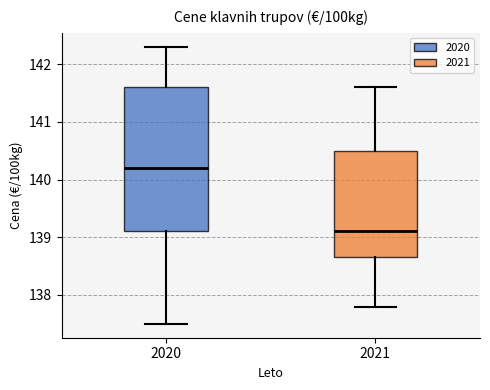

Reading left to right, read every box against the y-axis: the position of its median line, the range the box covers, and the ends of its whiskers. The values are not printed on the chart, so give them approximately, as read against the axis.

2020: median 140.2, box 139.1 to 141.6, whiskers 137.5 to 142.3
2021: median 139.1, box 138.7 to 140.5, whiskers 137.8 to 141.6